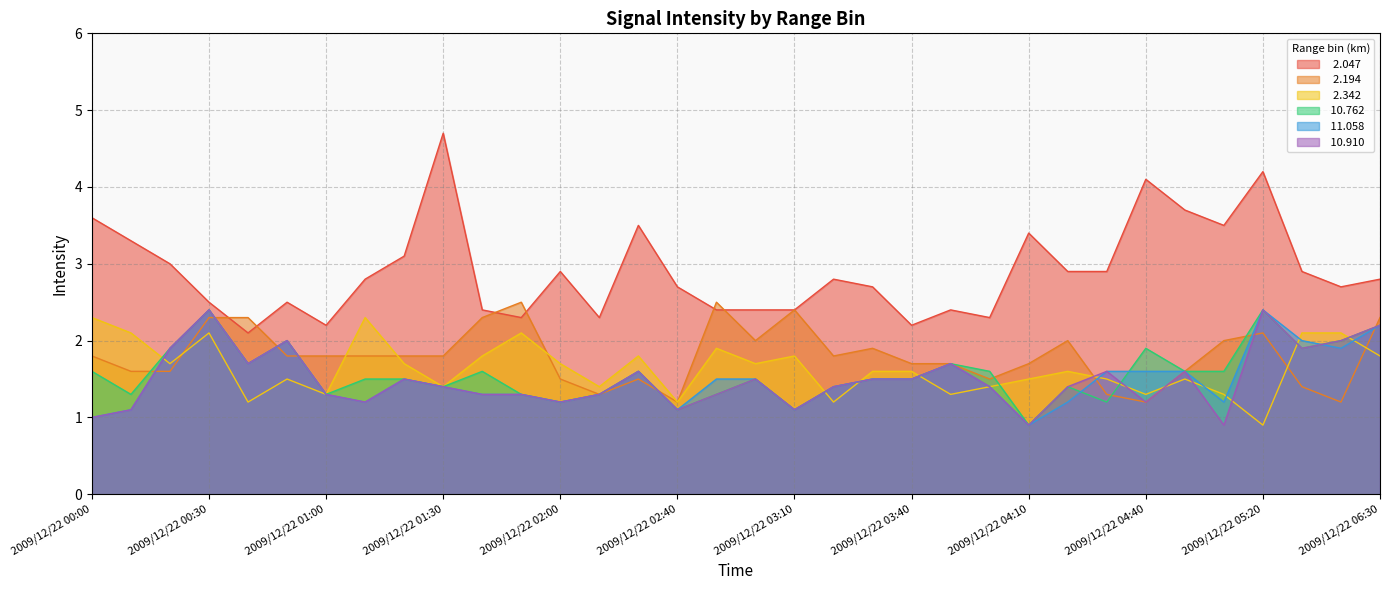

What is the difference between the maximum and minimum values in the  11.058 series?

1.5